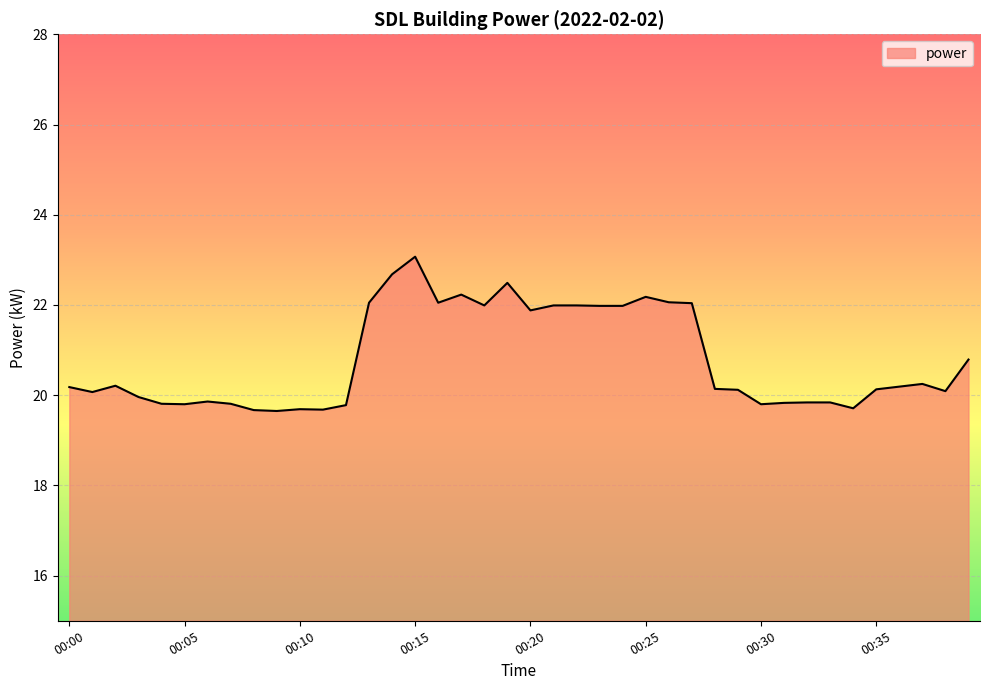

What is the difference between the maximum and minimum values?

3.4